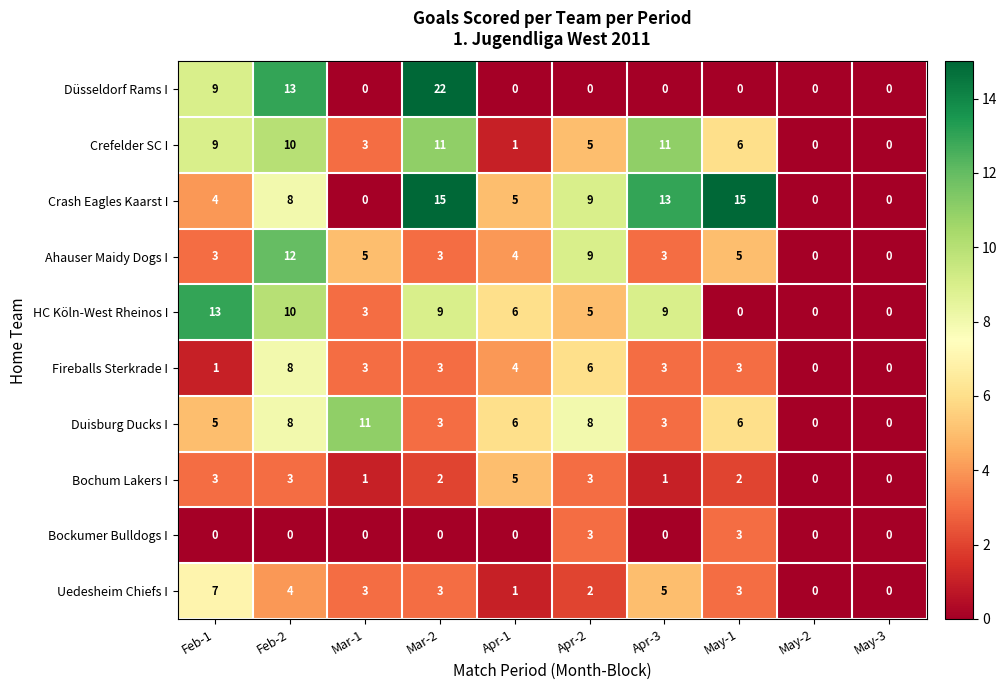

What is the sum of all Bochum Lakers I values?

20